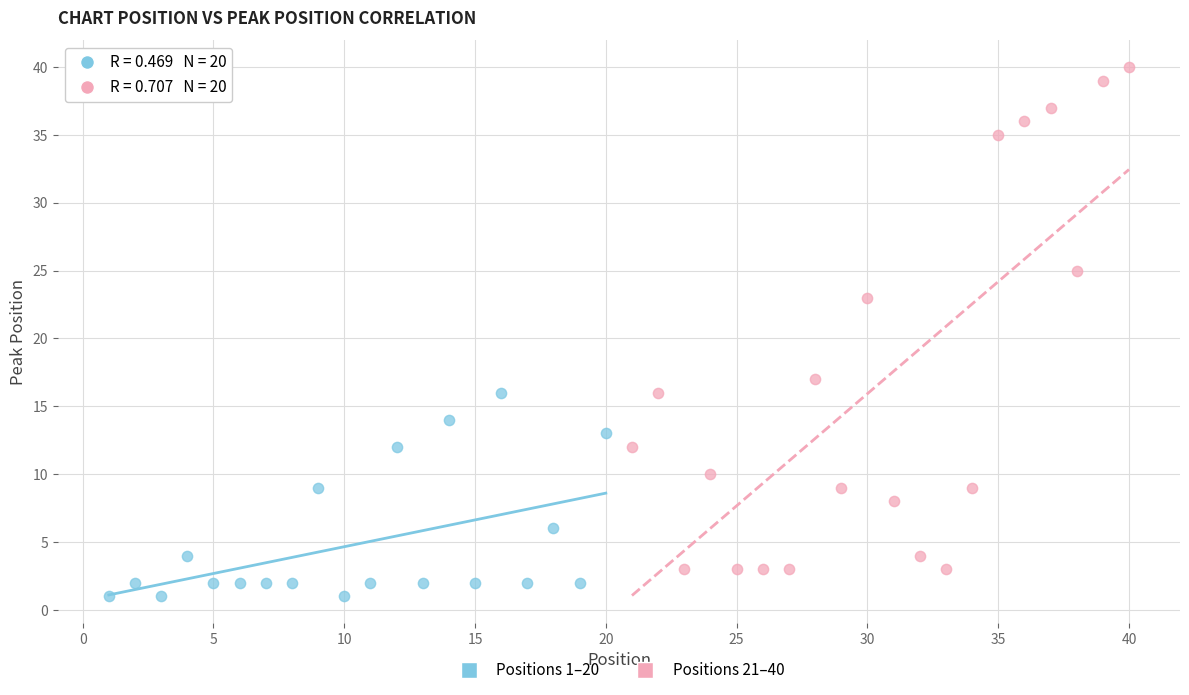

Which series contains the highest Y value?

Positions 21–40